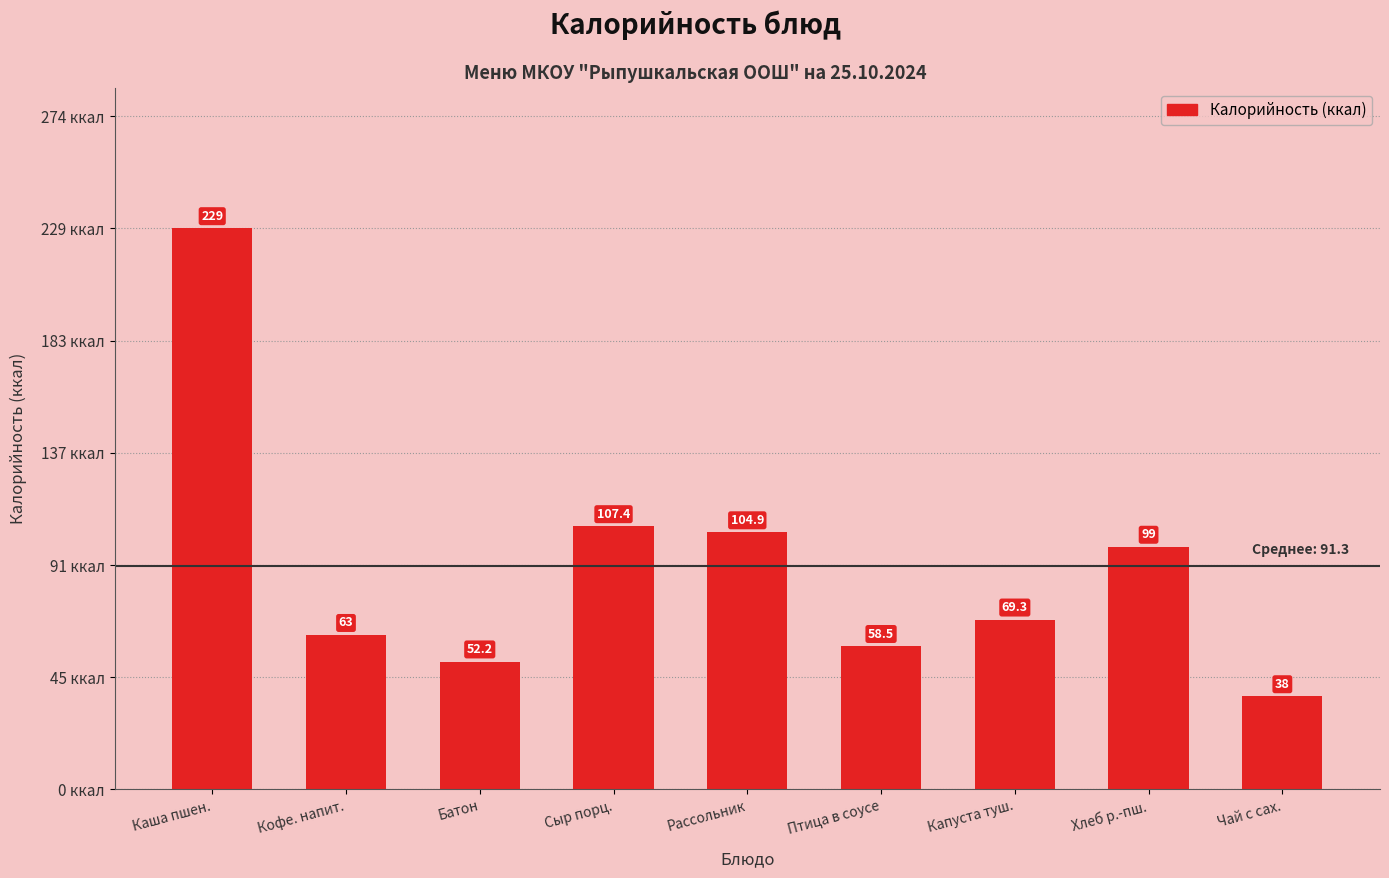

What is the difference between the values at Хлеб р.-пш. and Рассольник?

5.9